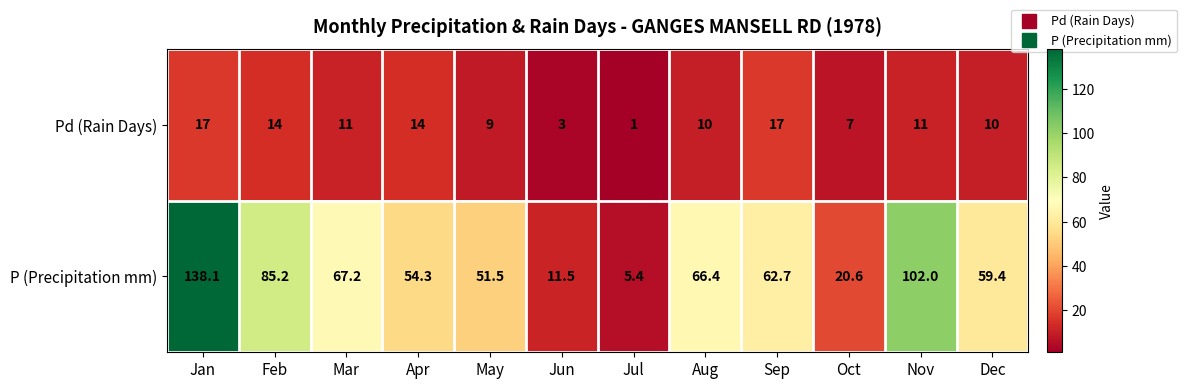

True or false: P (Precipitation mm) has a value of 51.5 at May.

True